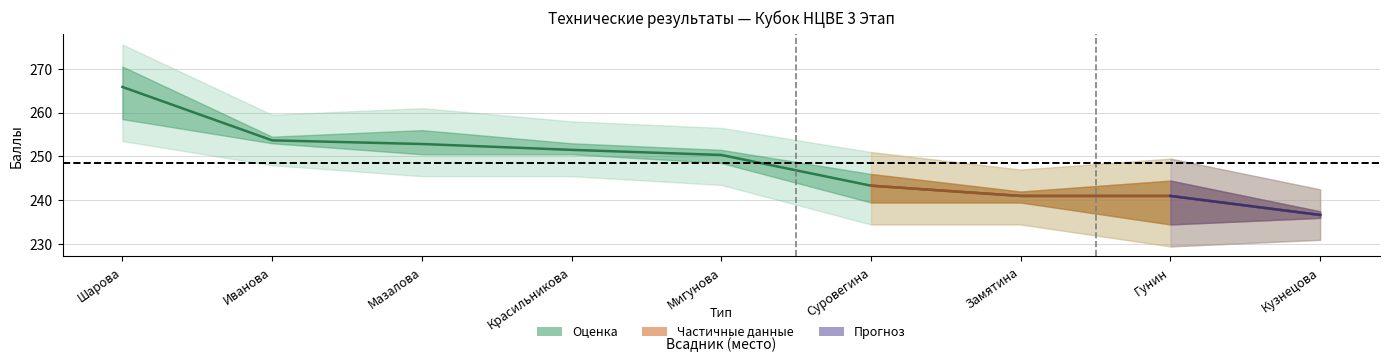

How many lines are shown in the chart?

1